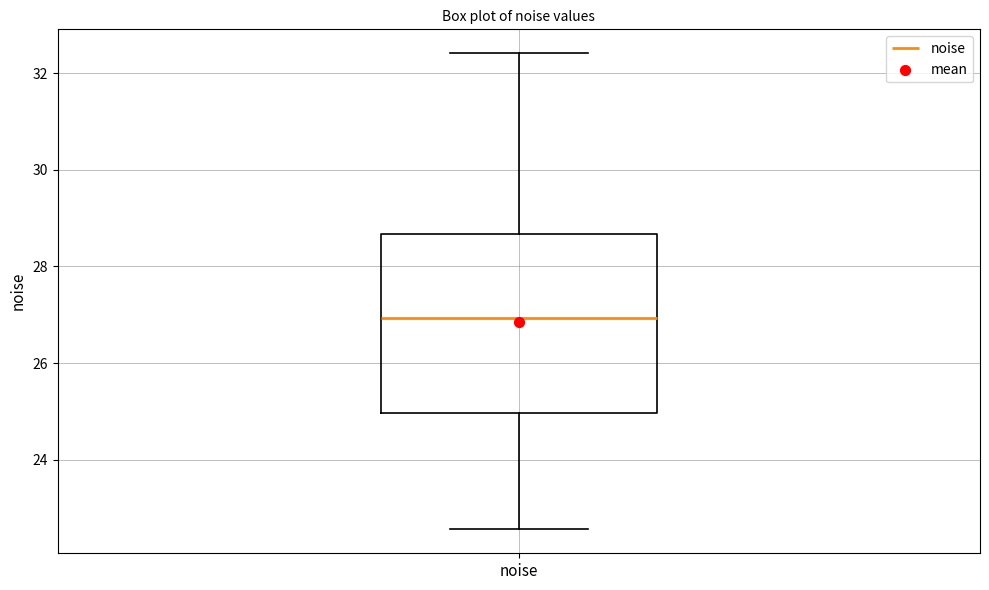

Where does the median line of the box for noise sit on the y-axis? The values are not printed on the chart, so give them approximately, as read against the axis.

27.0